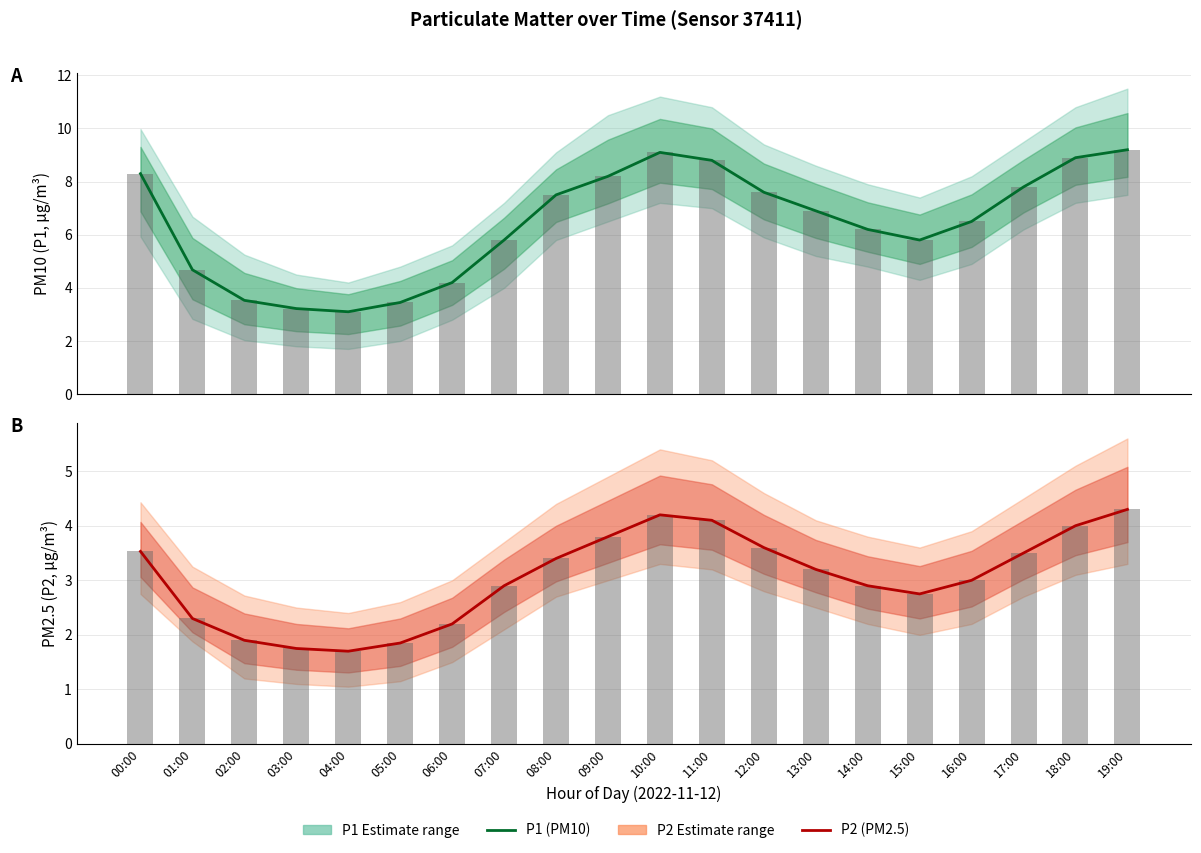

Rank the categories by P1 bars value from highest to lowest.

19:00, 10:00, 18:00, 11:00, 00:00, 09:00, 17:00, 12:00, 08:00, 13:00, 16:00, 14:00, 07:00, 15:00, 01:00, 06:00, 02:00, 05:00, 03:00, 04:00